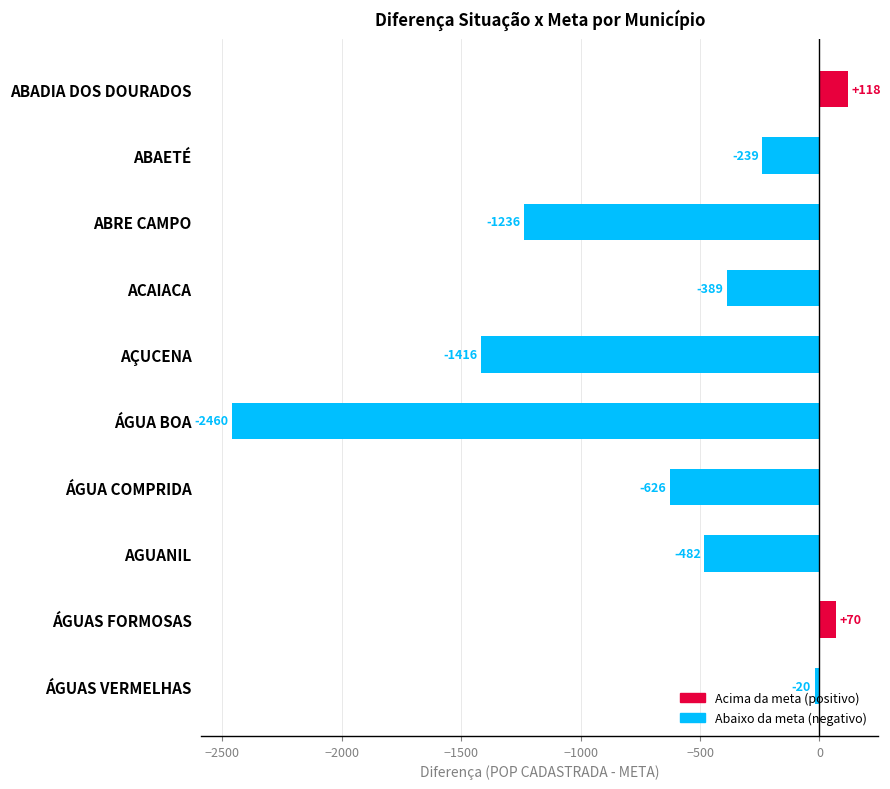

How many bars are there in total?

10